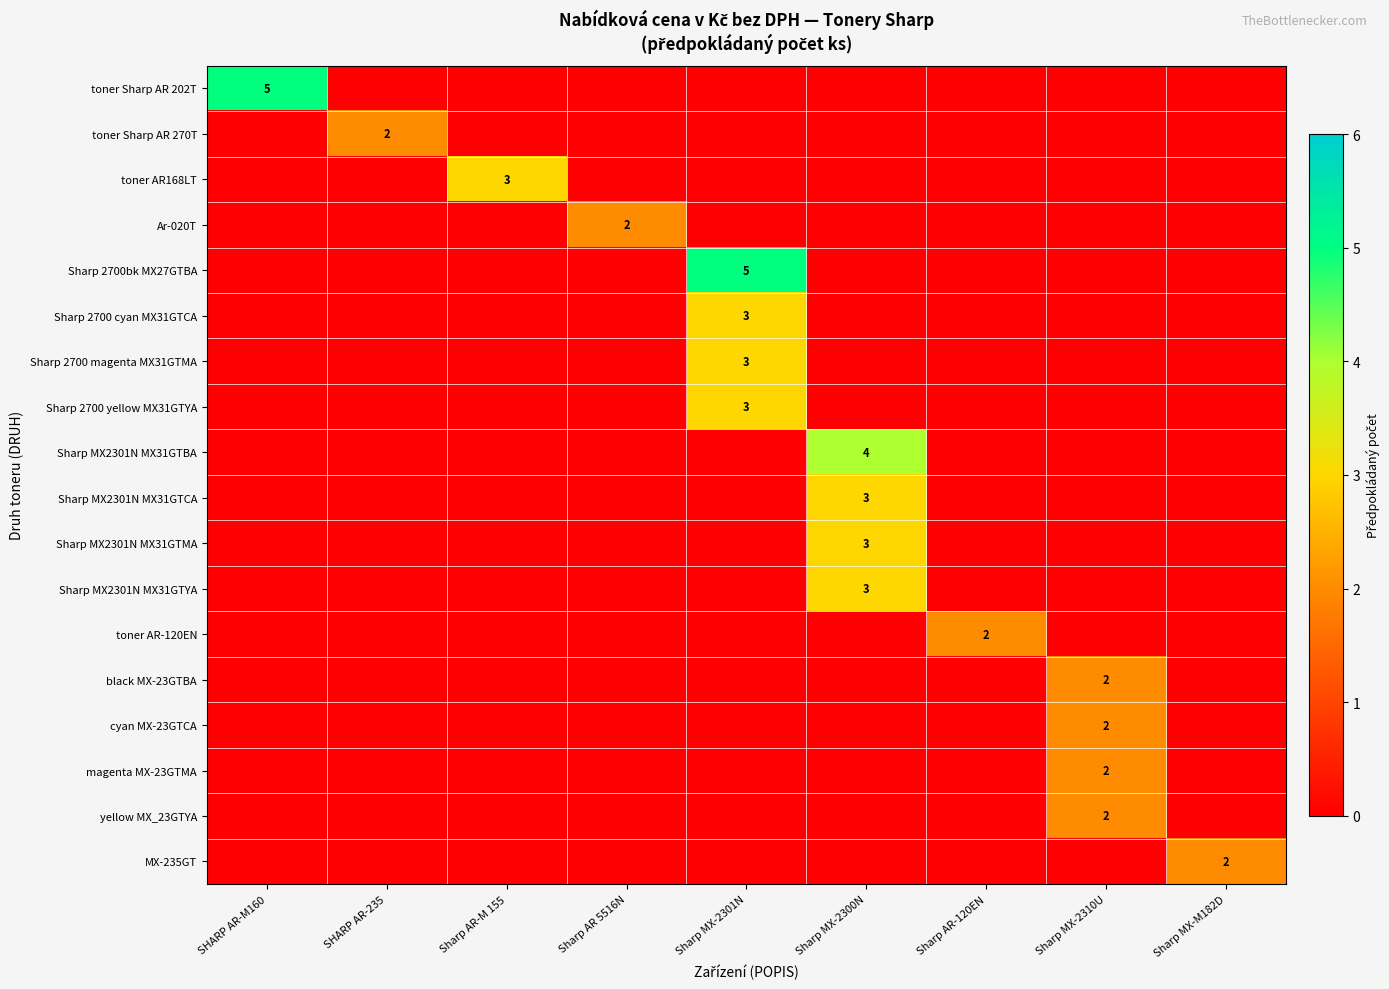

Which series changed the most between Sharp AR-M 155 and Sharp MX-2301N?

Sharp 2700bk MX27GTBA